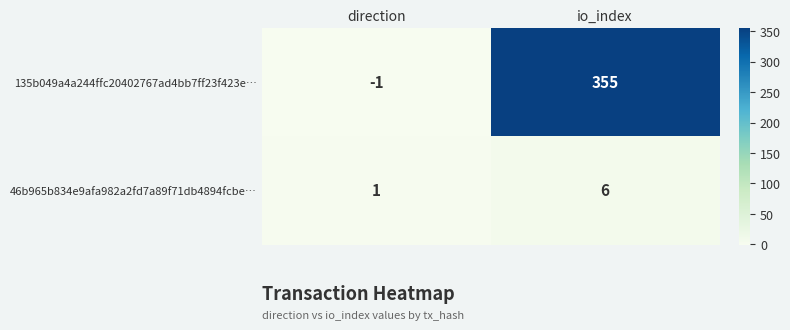

Which series has the largest total across all categories?

135b049a4a244ffc20402767ad4bb7ff23f423e…